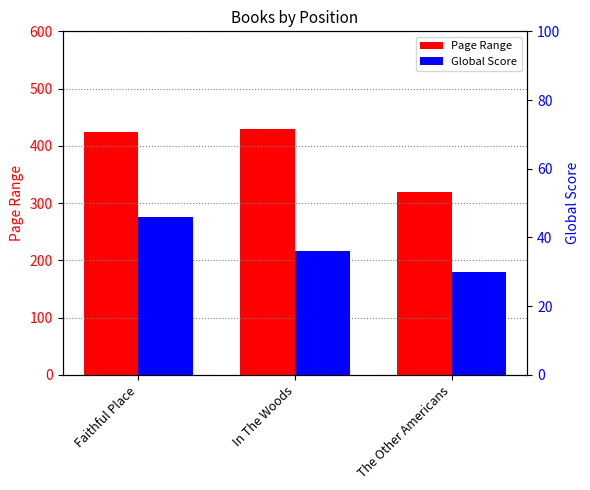

What is the spread (max minus min) of values at In The Woods?

393